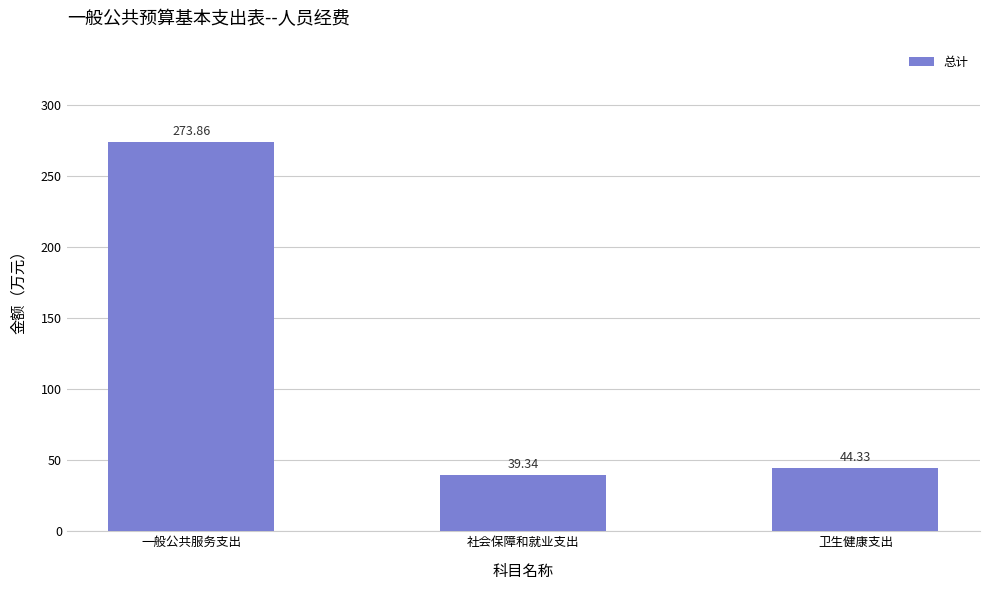

What is the maximum value shown in the chart?

273.9